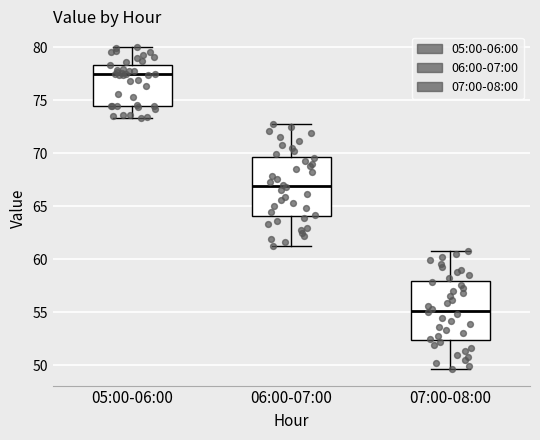

Which box's median line is the highest?

05:00-06:00